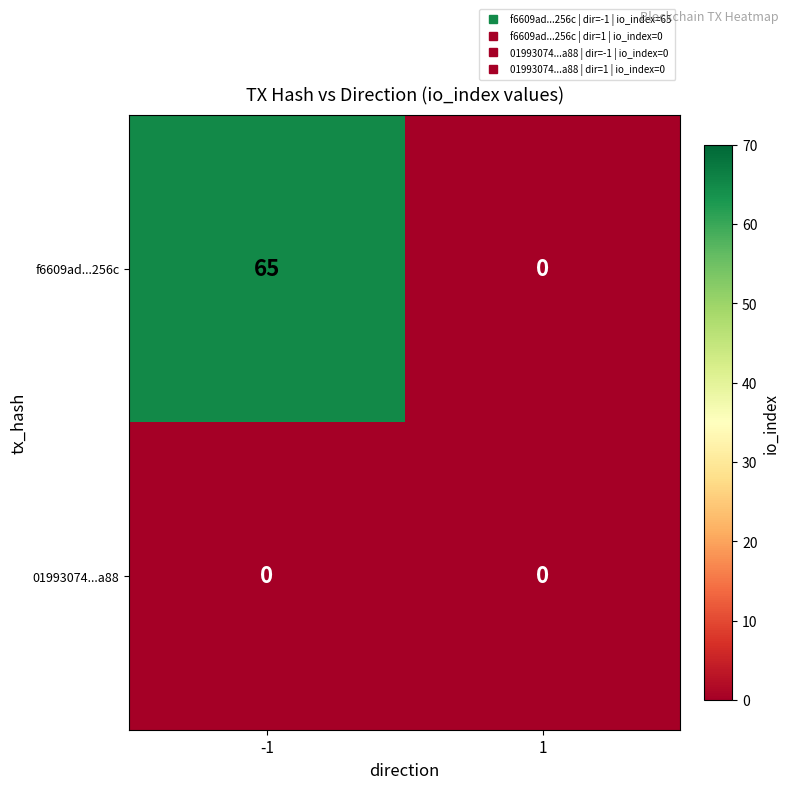

At which category is the sum across all series the highest?

-1